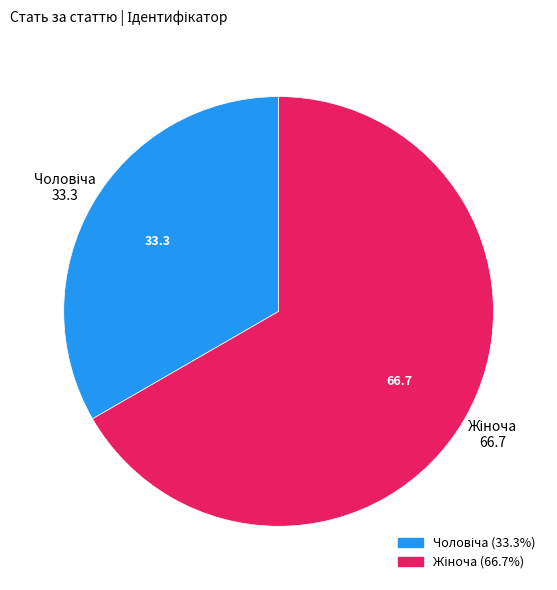

Is there a majority slice in this chart?

Yes